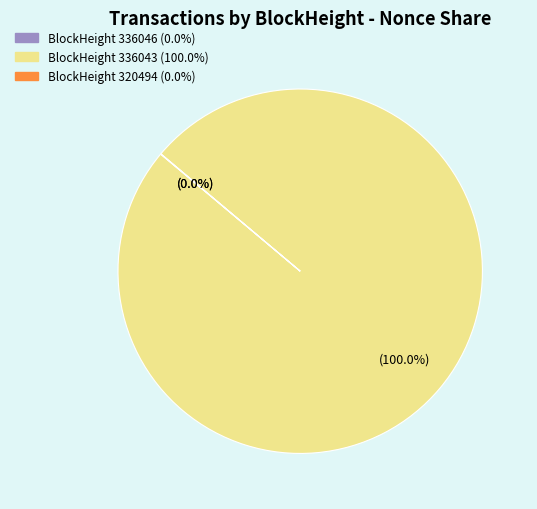

Does any single category account for the majority?

Yes